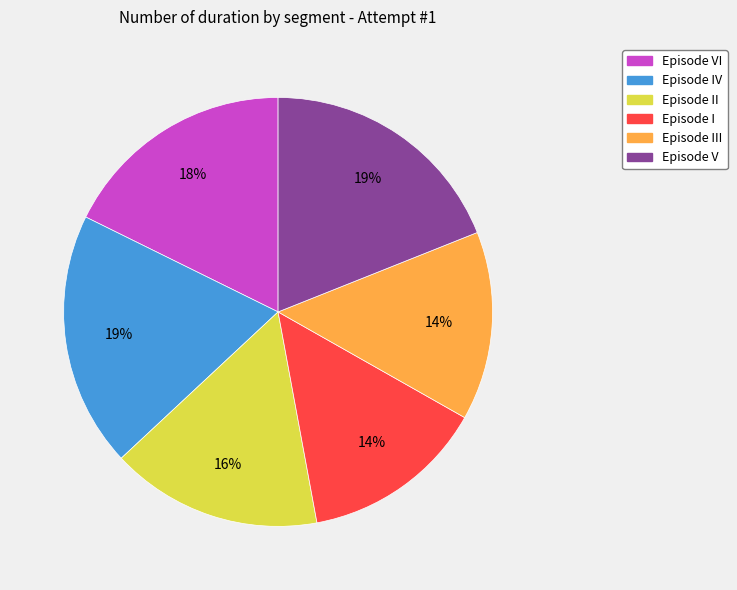

Is the sum of Episode III and Episode V greater than half?

No